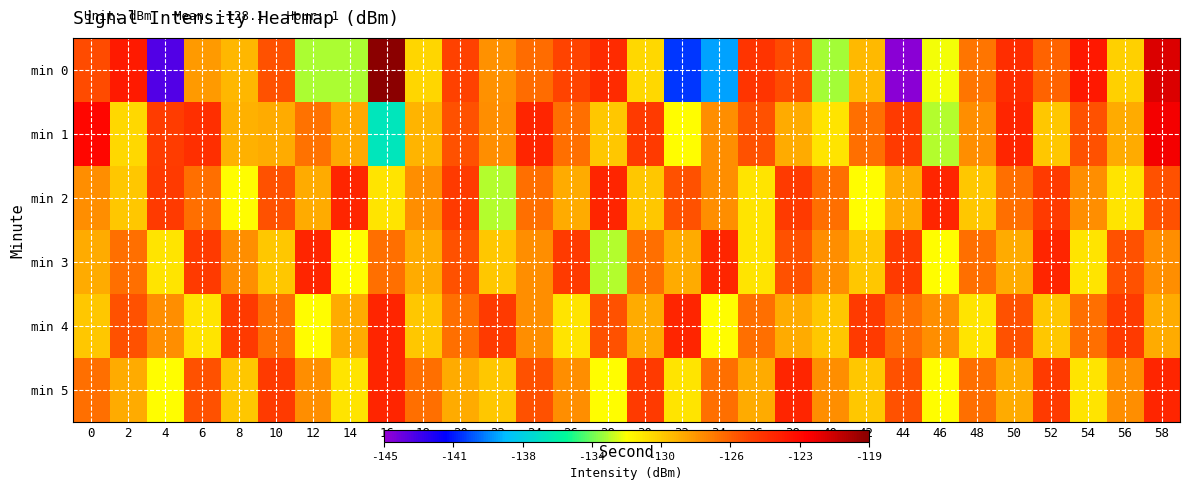

Rank the series by their maximum value, from lowest to highest.

min 2, min 3, min 4, min 5, min 1, min 0